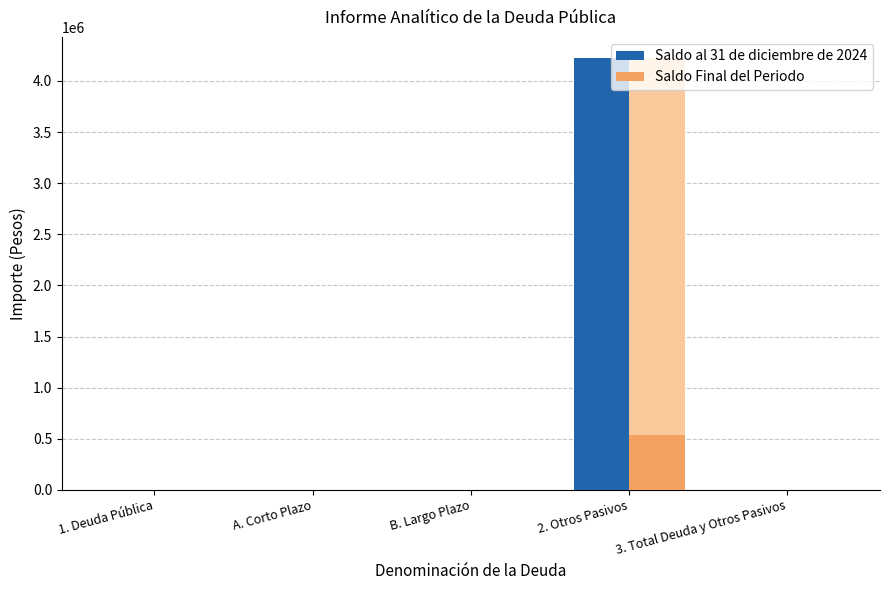

How many categories are shown in the chart?

5